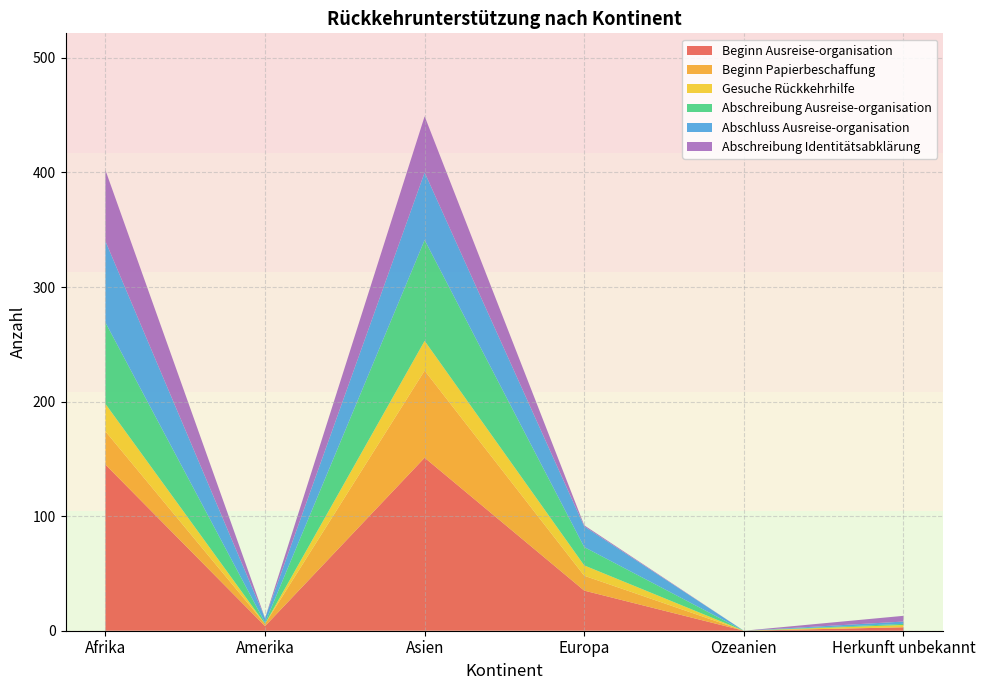

Reading left to right, list all the values displayed in this chart.

Beginn Ausreise-organisation: Afrika=145	Amerika=4	Asien=151	Europa=35	Ozeanien=0	Herkunft unbekannt=3
Beginn Papierbeschaffung: Afrika=29	Amerika=2	Asien=76	Europa=13	Ozeanien=0	Herkunft unbekannt=0
Gesuche Rückkehrhilfe: Afrika=24	Amerika=0	Asien=26	Europa=9	Ozeanien=0	Herkunft unbekannt=2
Abschreibung Ausreise-organisation: Afrika=71	Amerika=1	Asien=88	Europa=16	Ozeanien=0	Herkunft unbekannt=1
Abschluss Ausreise-organisation: Afrika=71	Amerika=4	Asien=59	Europa=18	Ozeanien=0	Herkunft unbekannt=2
Abschreibung Identitätsabklärung: Afrika=62	Amerika=0	Asien=49	Europa=1	Ozeanien=0	Herkunft unbekannt=5